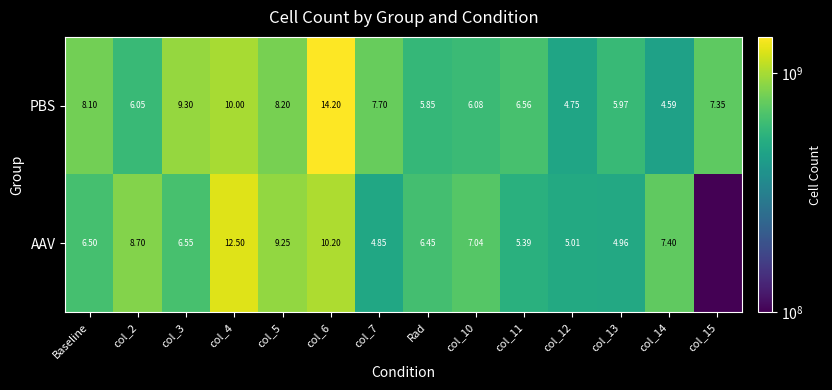

Which series changed the most between Rad and col_14?

PBS